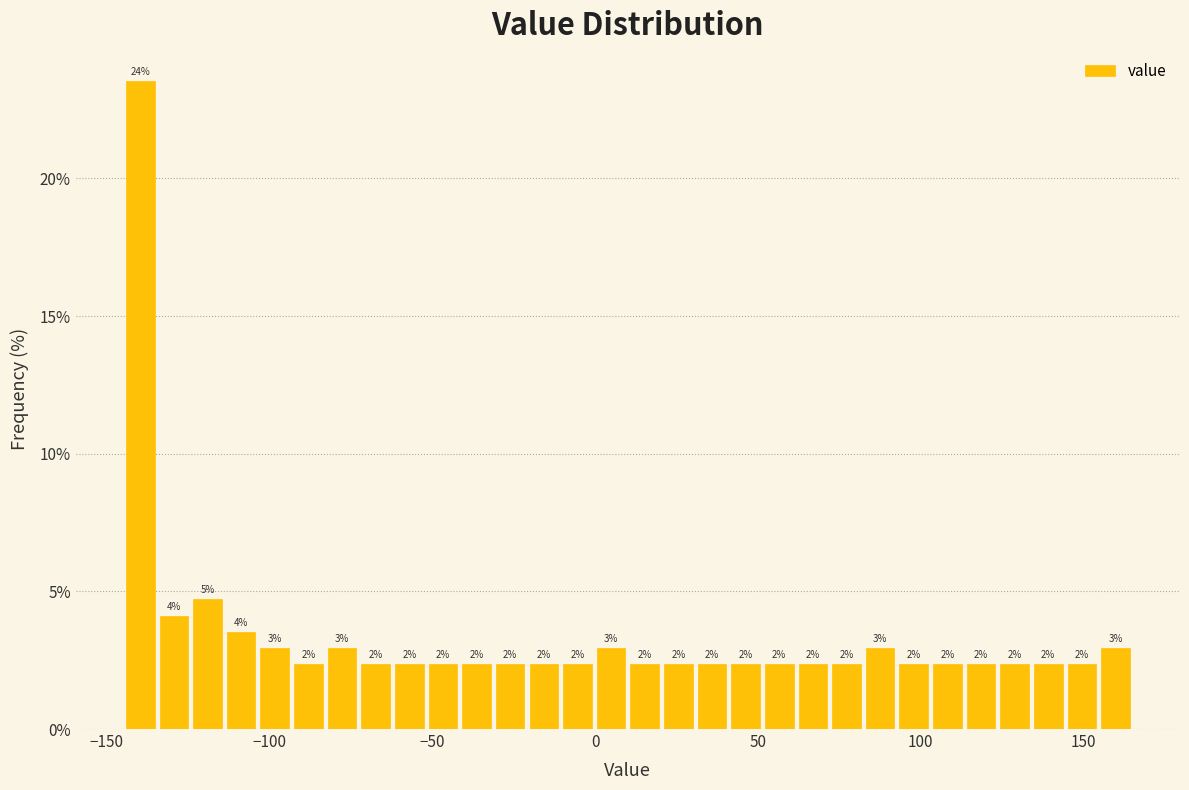

Read against the x-axis, roughly where is the centre of the tallest bar?

-140